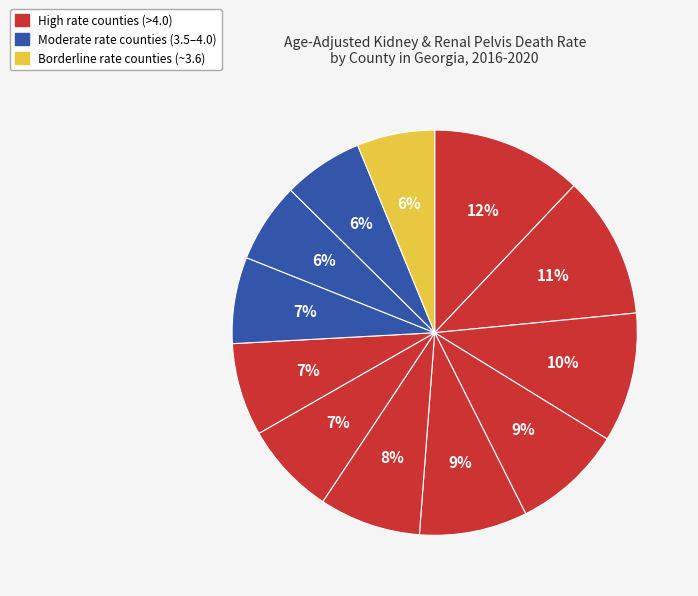

How many slices are in this pie chart?

12